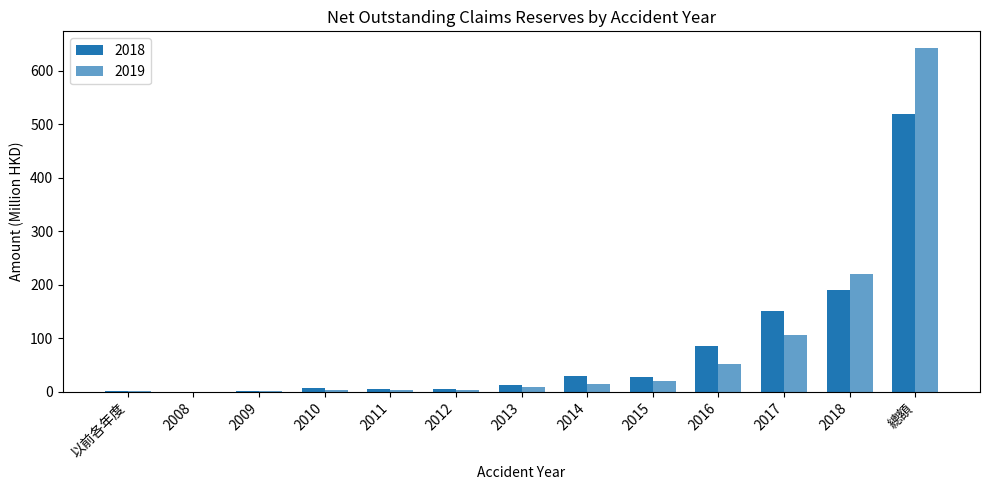

What is the difference between the maximum and minimum values in the 2019 series?

641.7